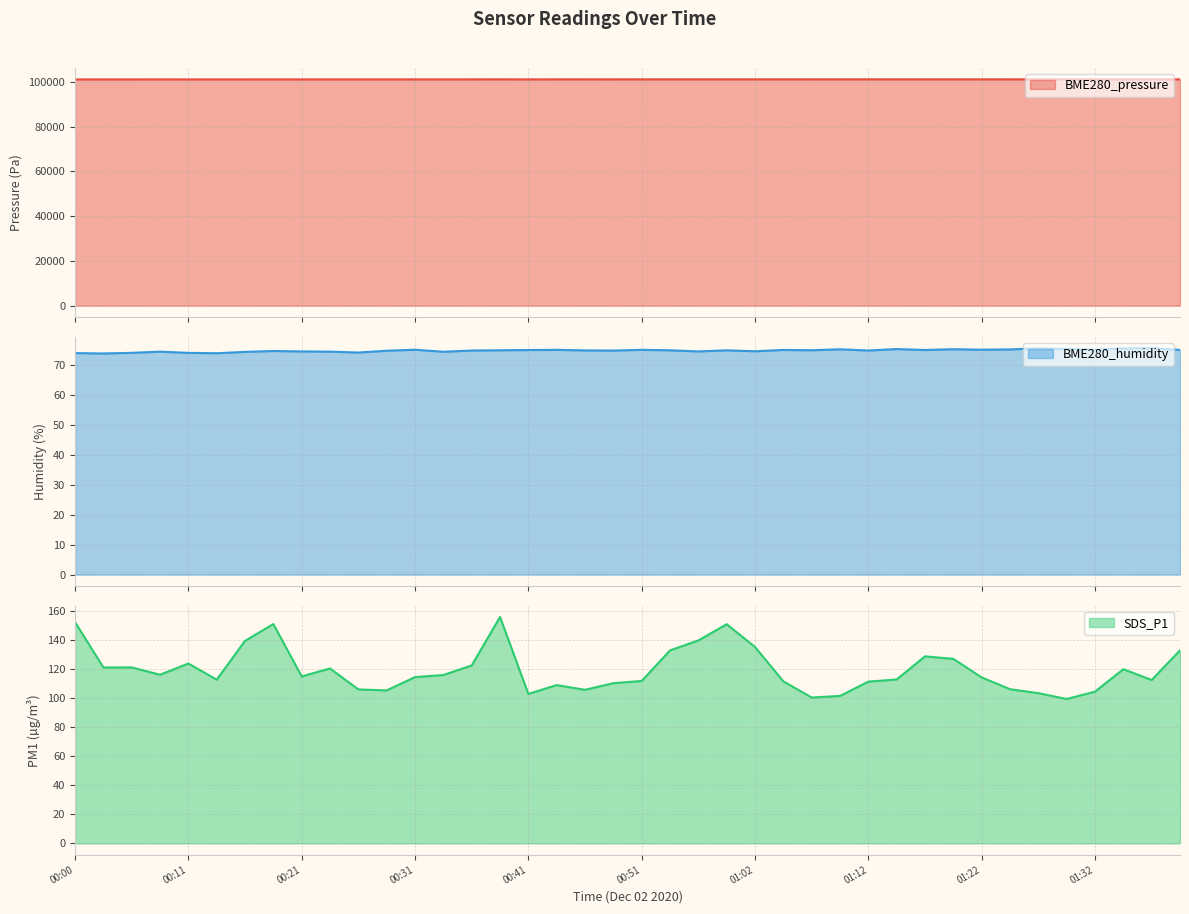

What is the total value across all series at 01:14?

101399.7